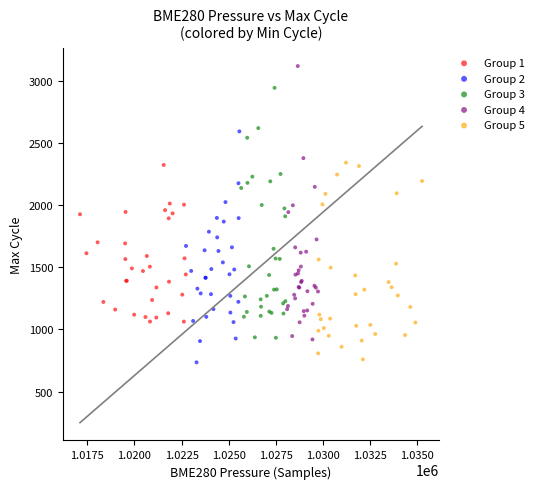

Which series reaches the maximum Y coordinate?

Group 4